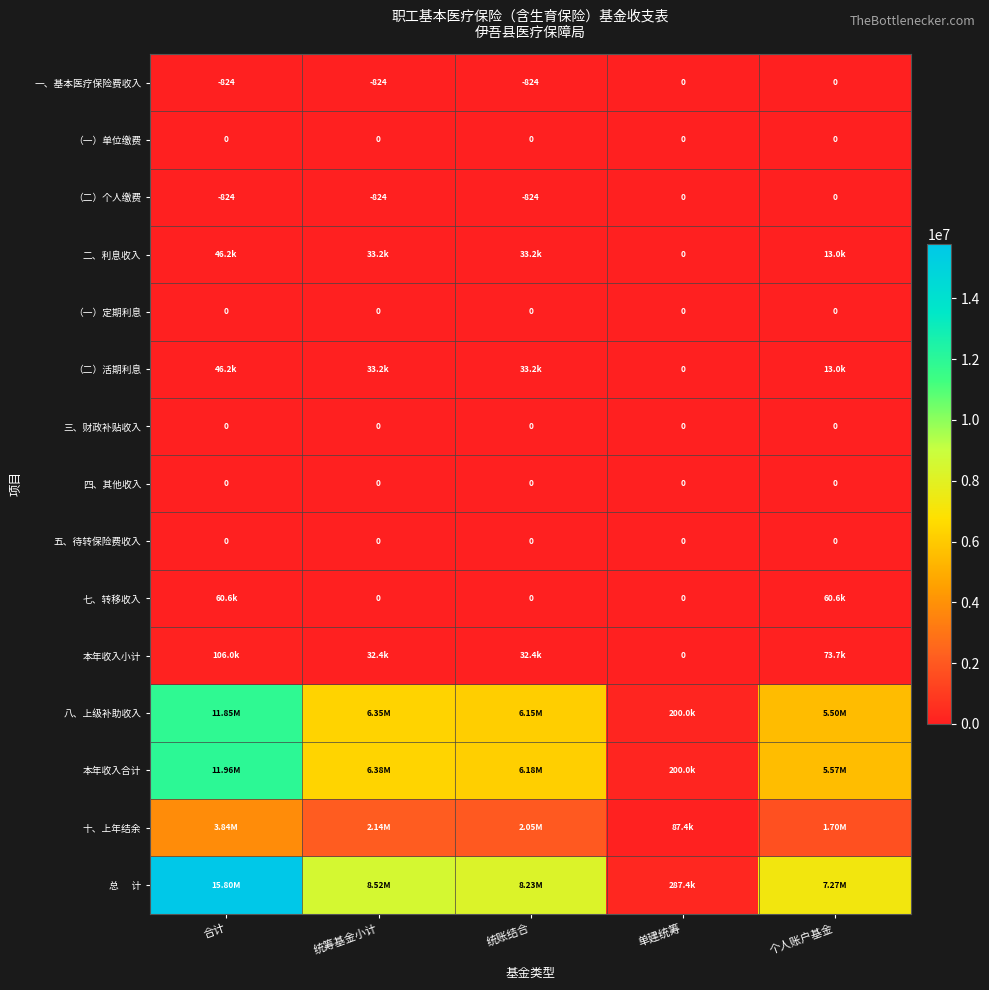

At how many categories does at least one series exceed 9146059?

1